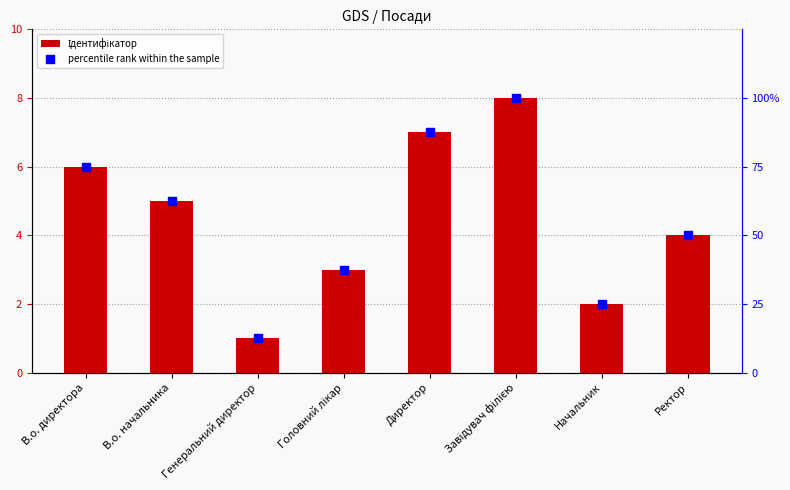

Is the value of Ідентифікатор at Головний лікар greater than the value of percentile rank within the sample at В.о. директора?

No